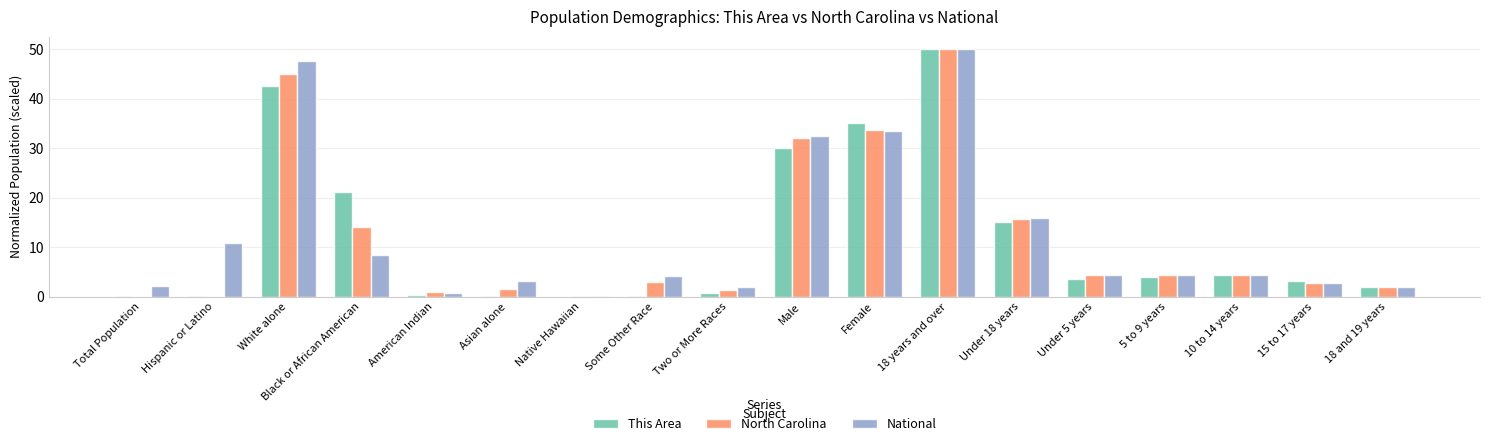

What is the highest value of the National series?

50.0